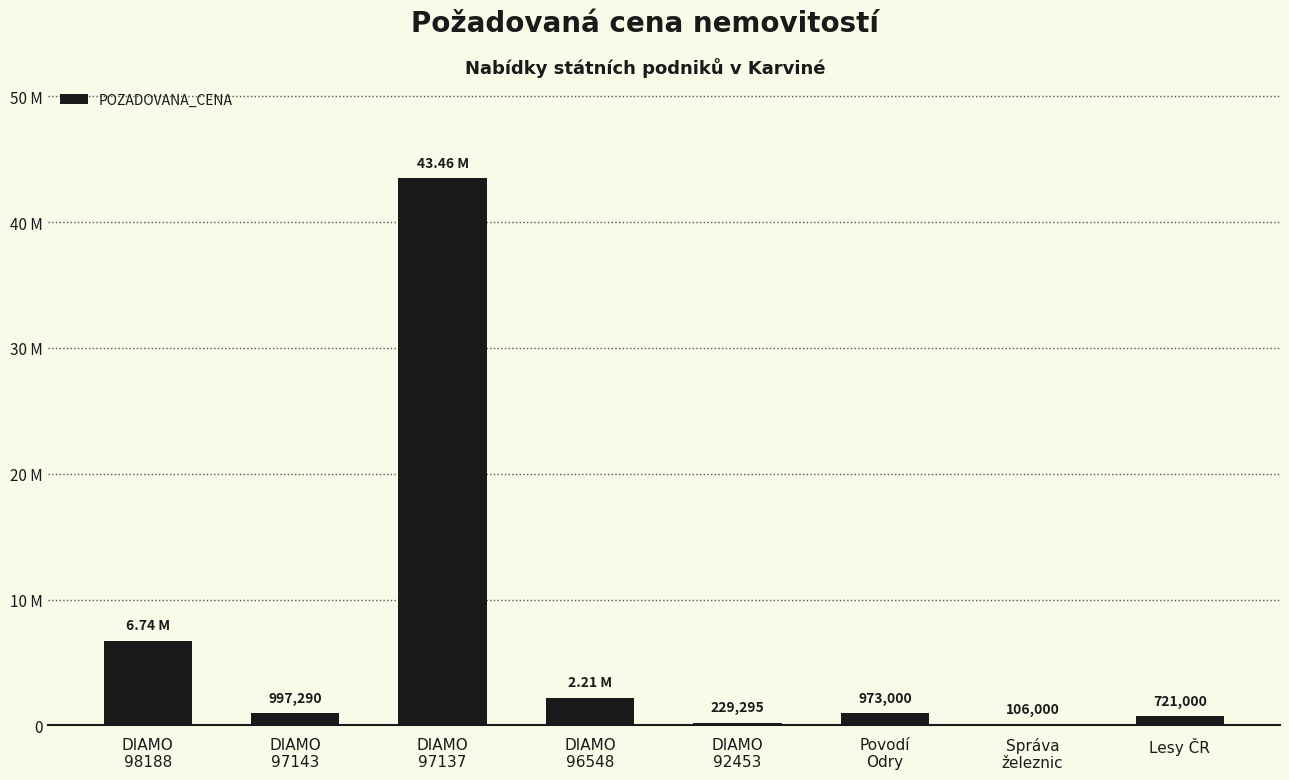

What is the change in value from DIAMO
98188 to DIAMO
97137?

+36723325